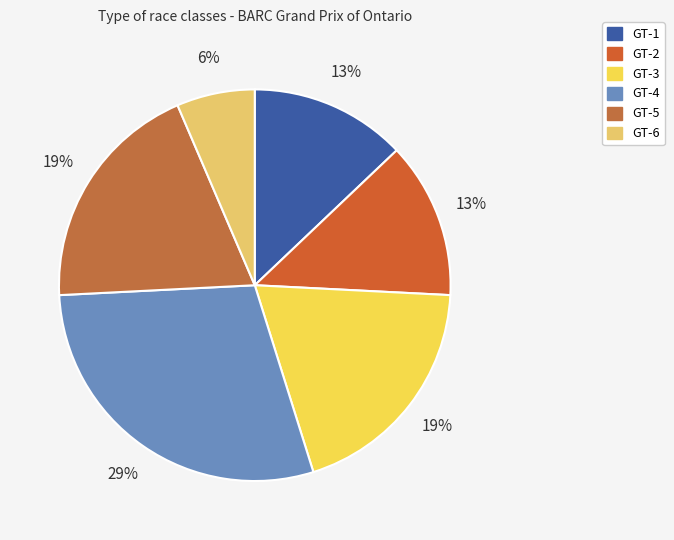

Is it true that GT-4 is 29% of the pie?

True